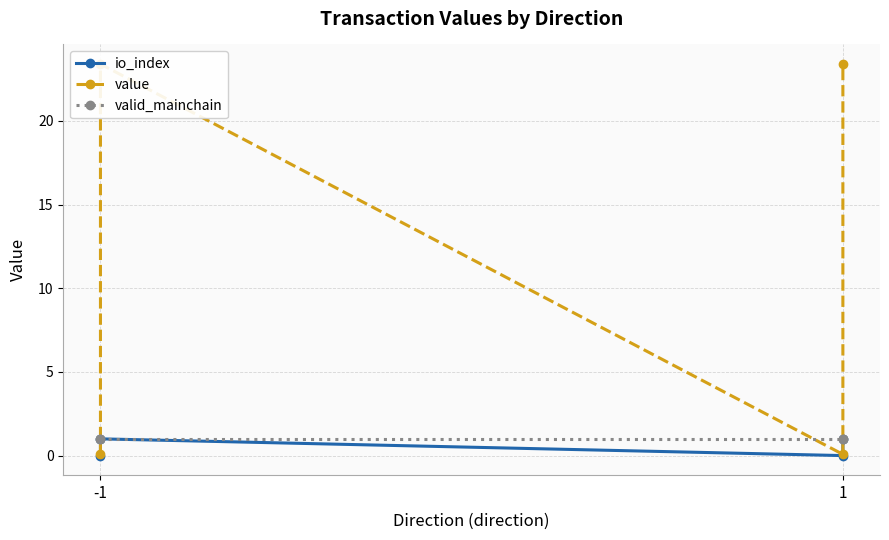

What is the average value of the valid_mainchain series?

1.0